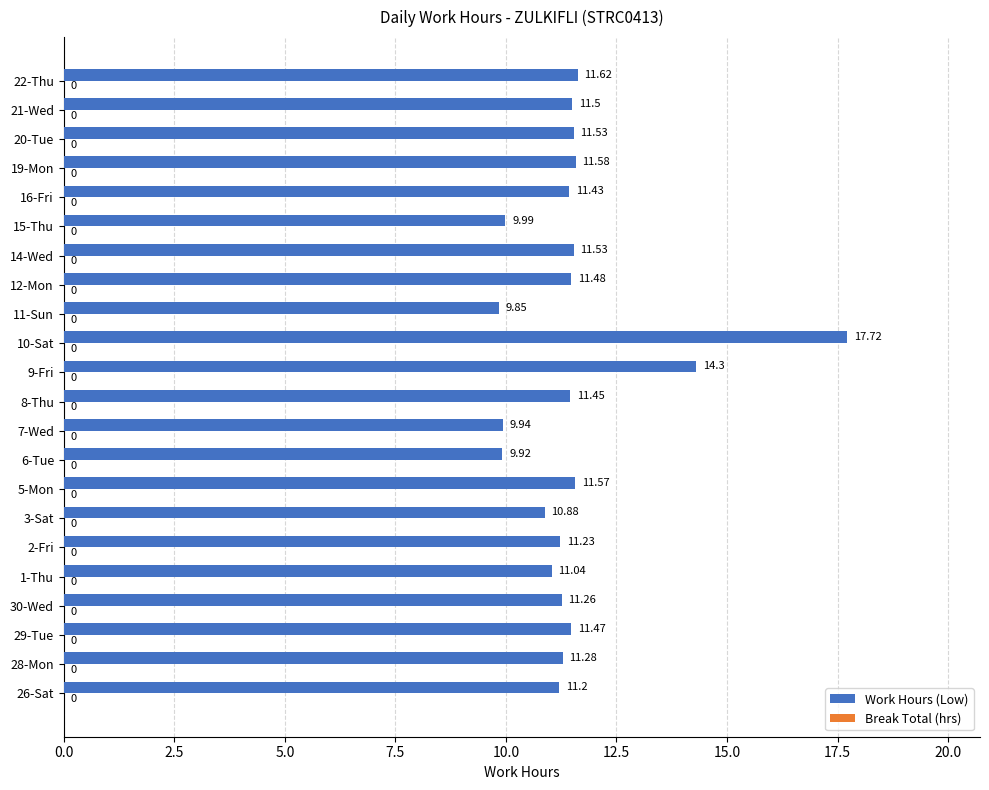

What is the average value?

11.5